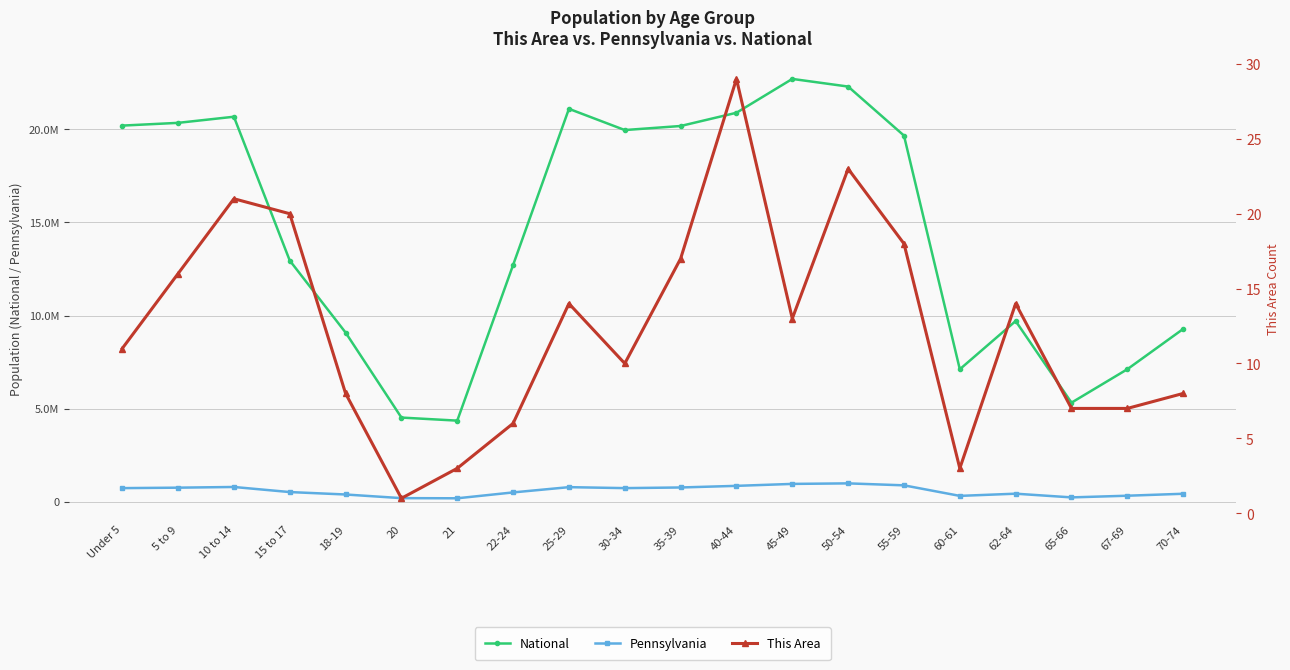

What is the sum of all This Area values?

249